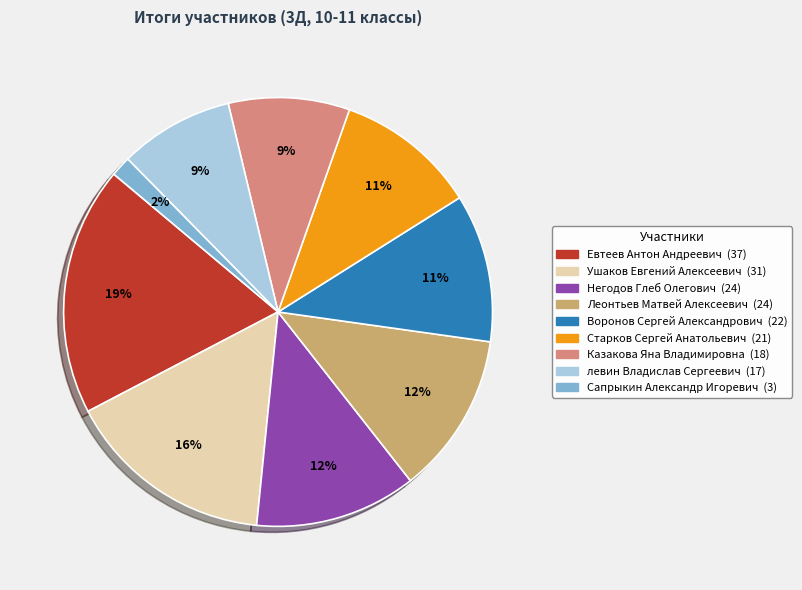

Does Ушаков Евгений Алексеевич account for over 50% of the chart?

No